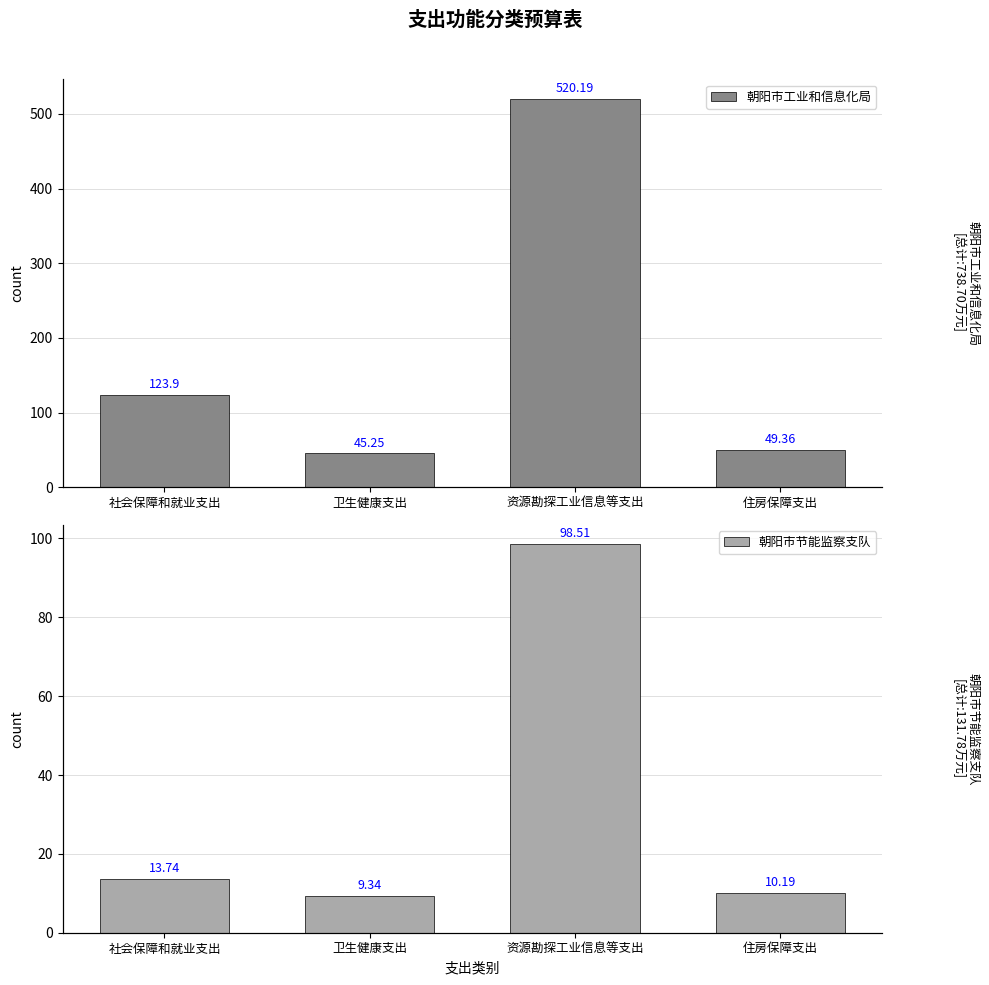

Reading left to right, what are all the values shown in this chart?

朝阳市工业和信息化局: 123.9	45.2	520.2	49.4
朝阳市节能监察支队: 13.7	9.3	98.5	10.2